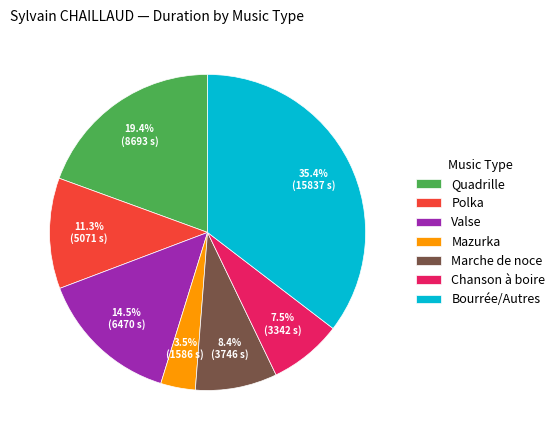

Between Chanson à boire and Mazurka, which is larger?

Chanson à boire